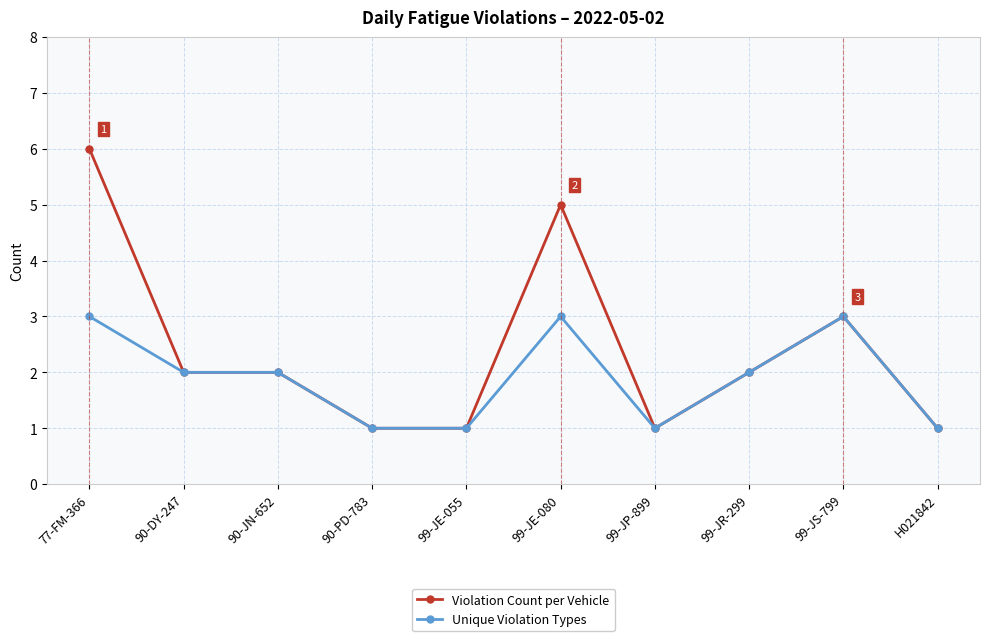

True or false: Unique Violation Types has a value of 1 at 99-JE-055.

True